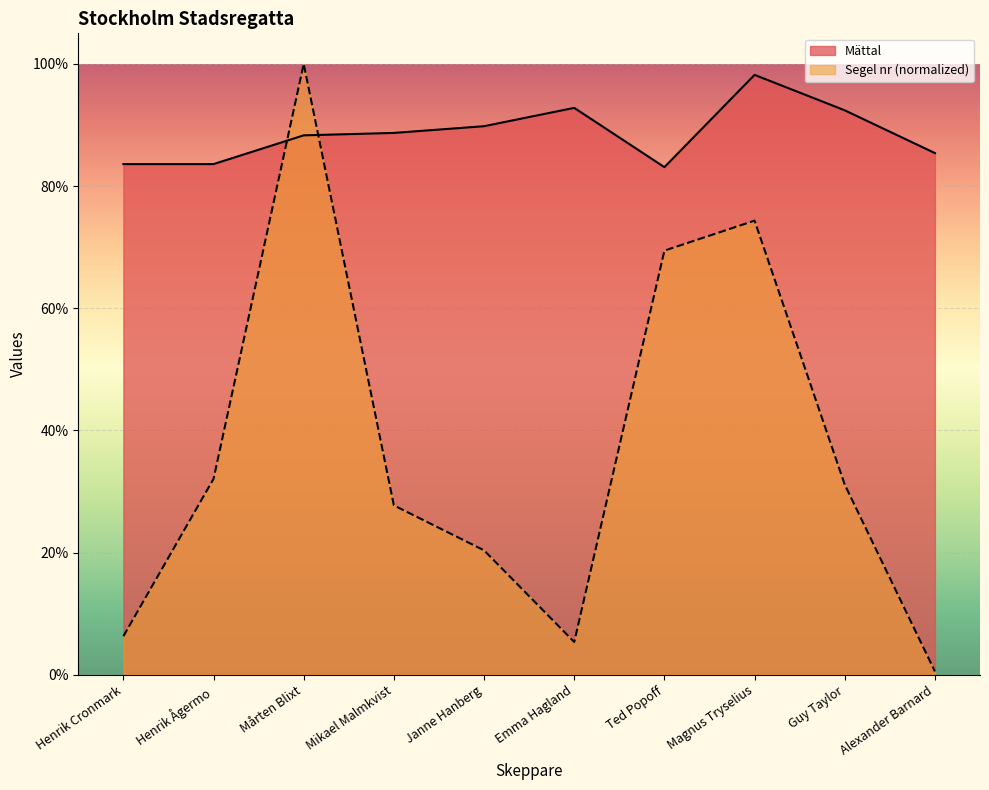

List the series in order of their overall mean, highest first.

Mättal, Segel nr (normalized)